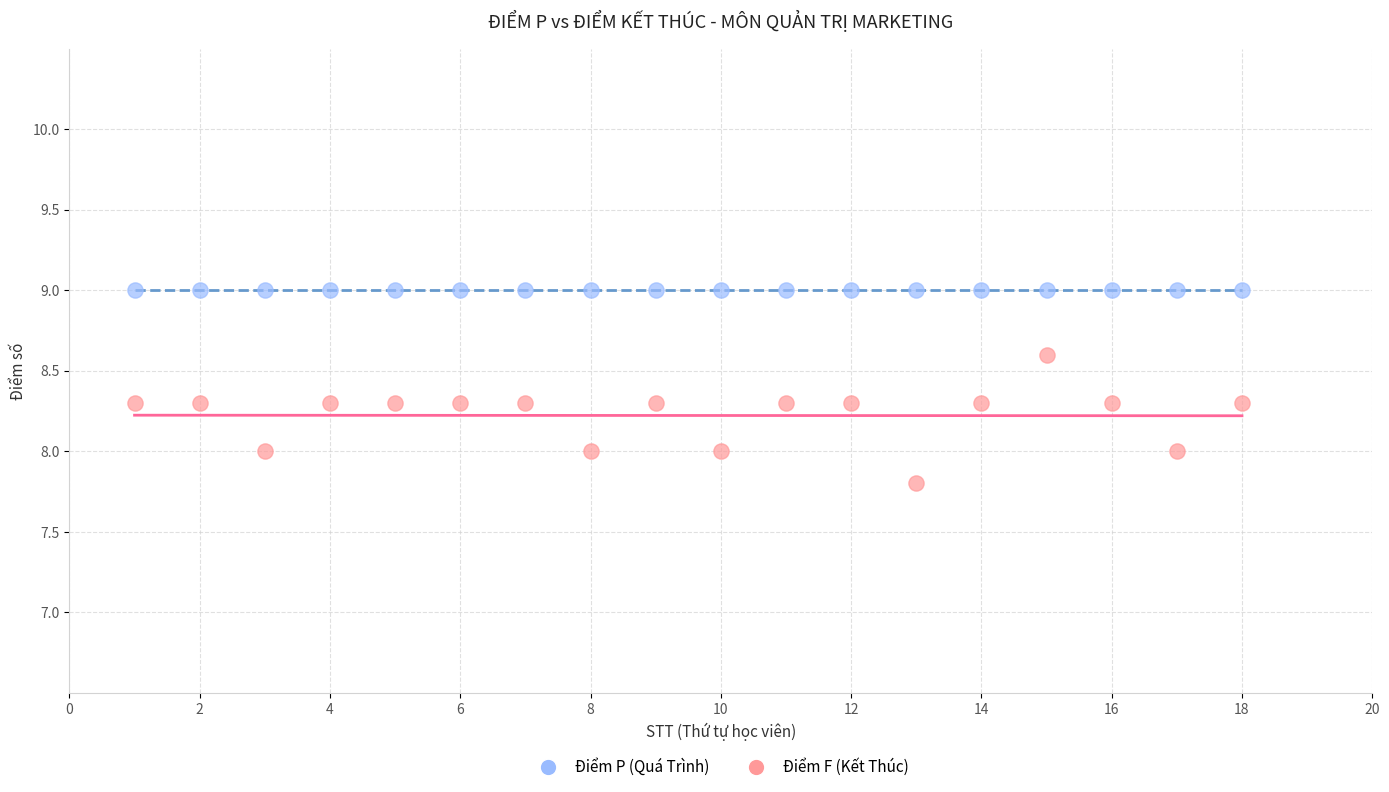

Count the number of points in this scatter plot.

36